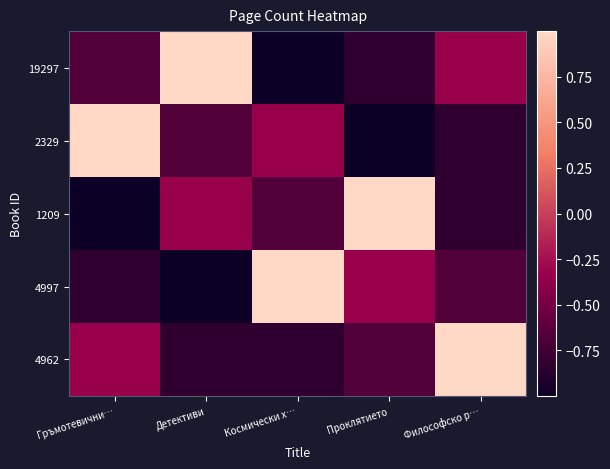

What is the total value across all series at Детективи?

-1.8